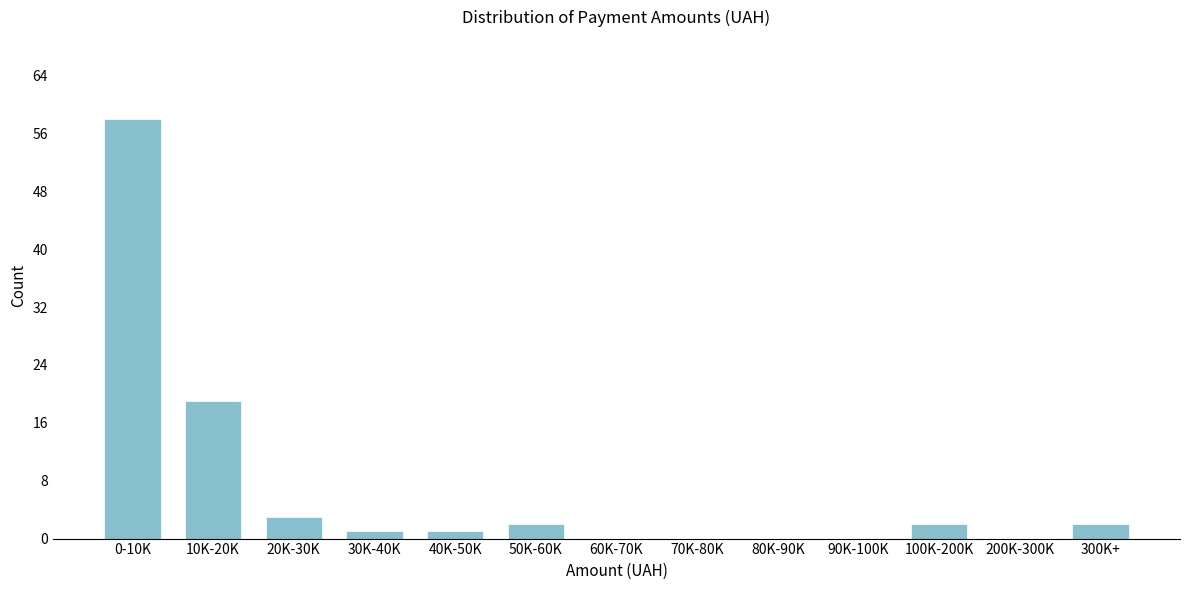

Reading right to left, what are all the values shown in this chart?

300K+=2	200K-300K=0	100K-200K=2	90K-100K=0	80K-90K=0	70K-80K=0	60K-70K=0	50K-60K=2	40K-50K=1	30K-40K=1	20K-30K=3	10K-20K=19	0-10K=58